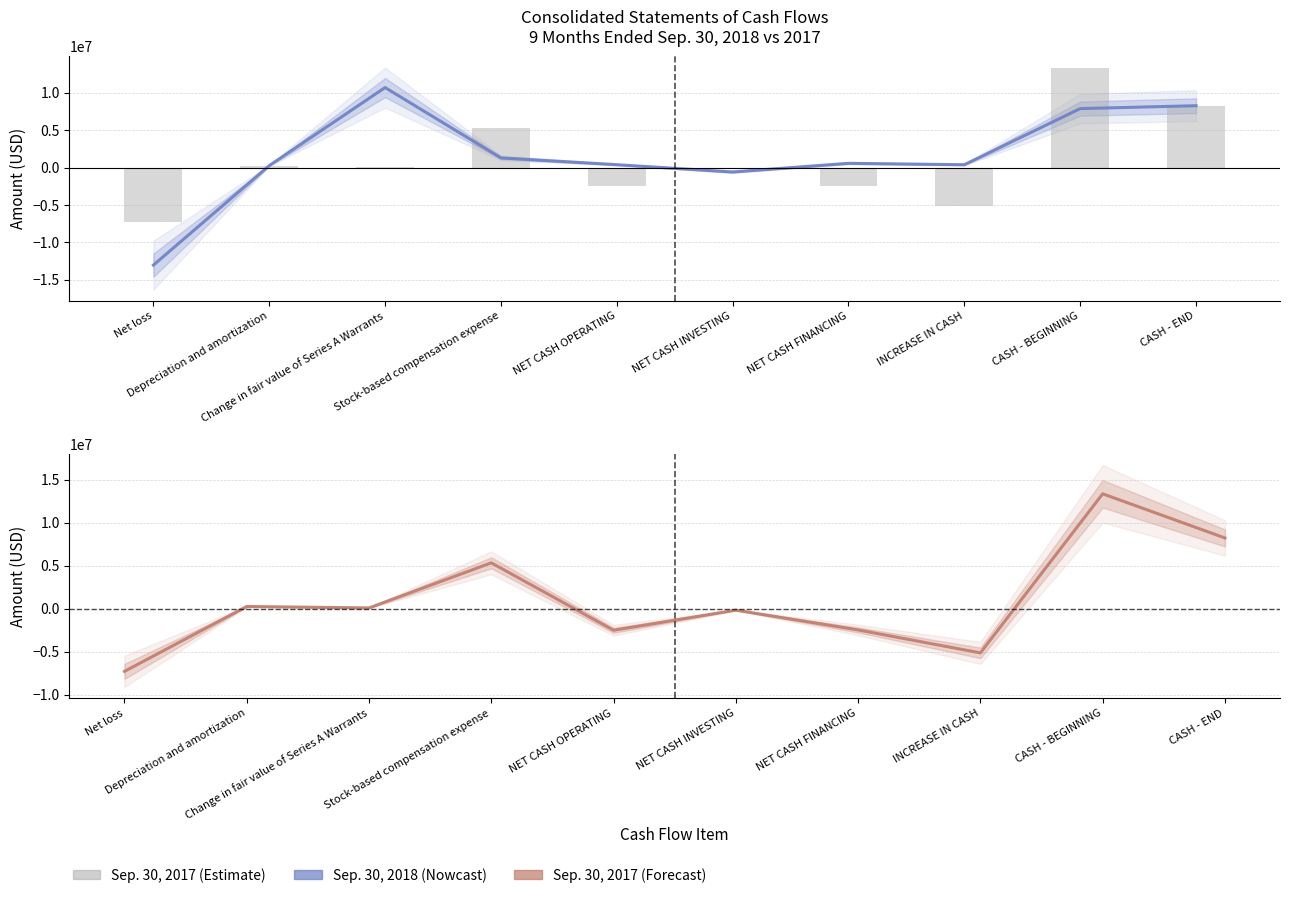

What is the difference between the maximum and minimum values in the Sep. 30, 2017 series?

20654889